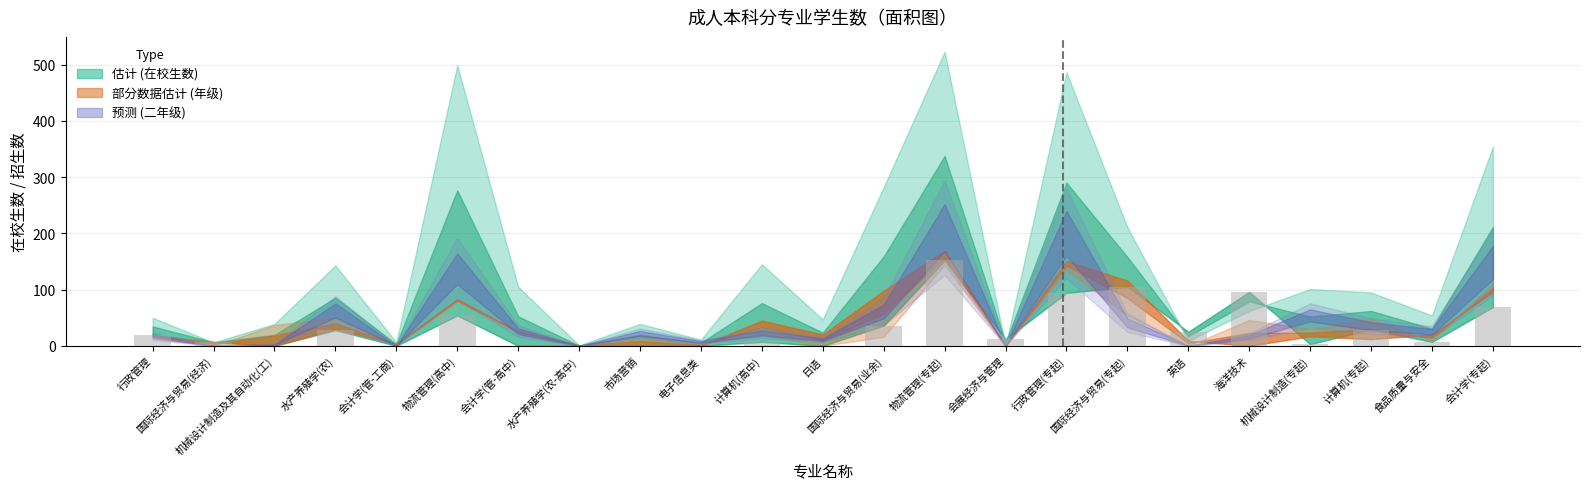

The value at 会计学(管-高中) is 0. True or false?

True